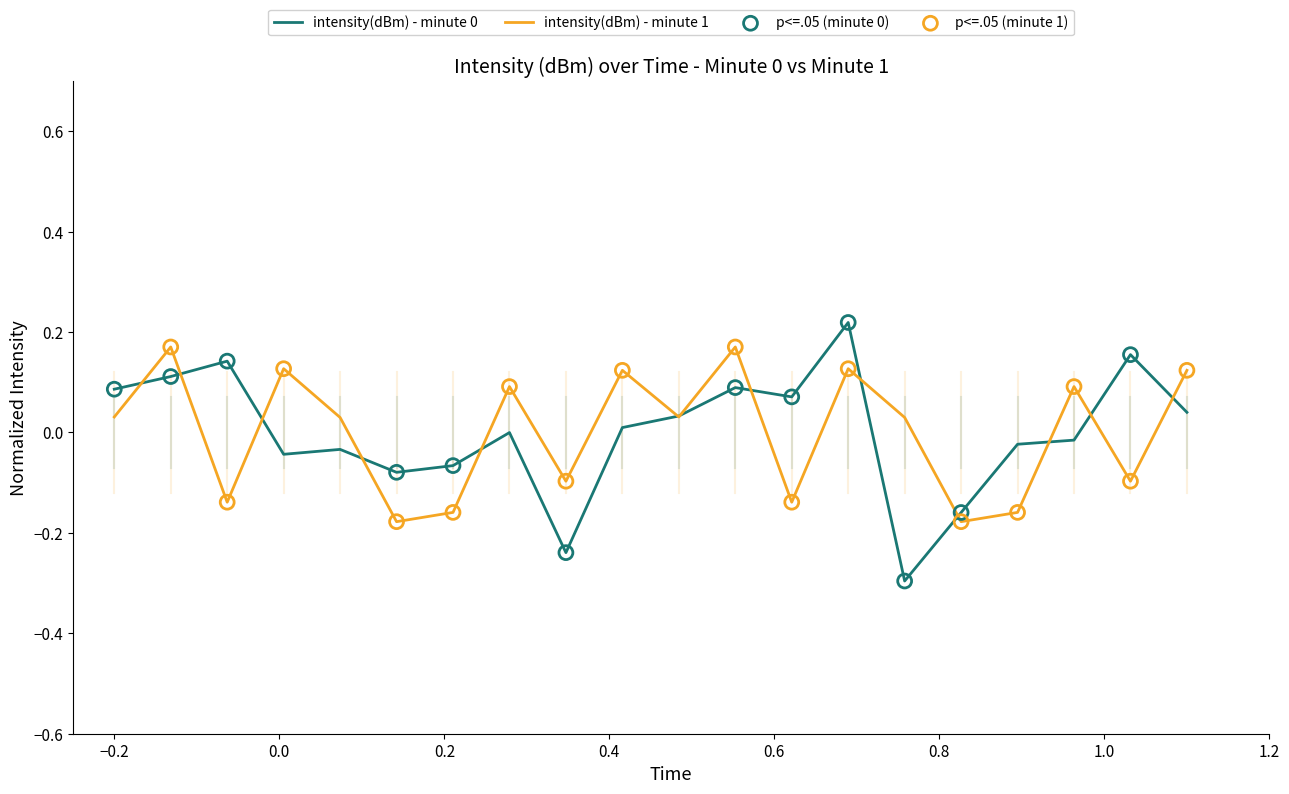

How many lines are shown in the chart?

2